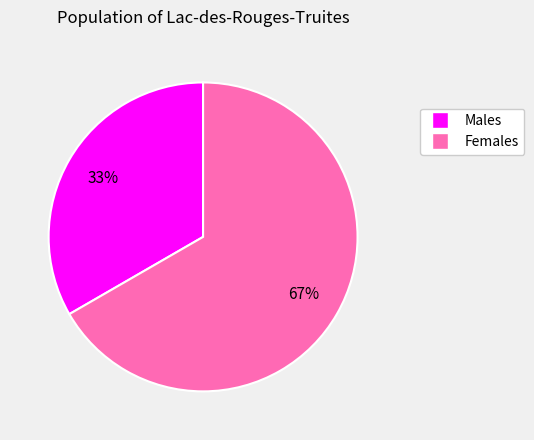

How many slices are in this pie chart?

2